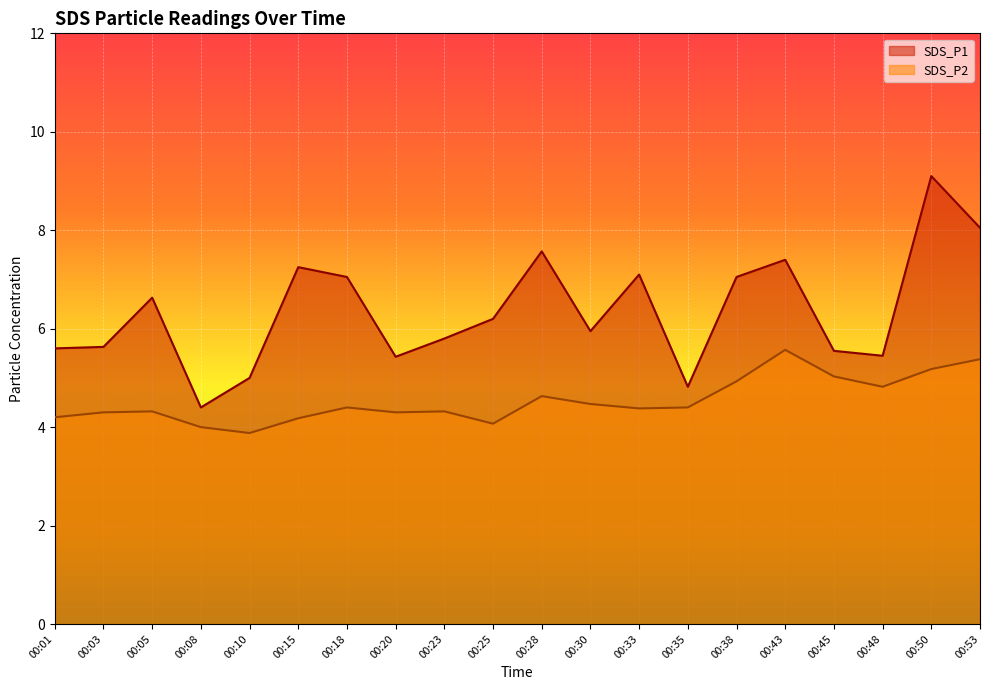

What is the highest value of the SDS_P1 series?

9.1